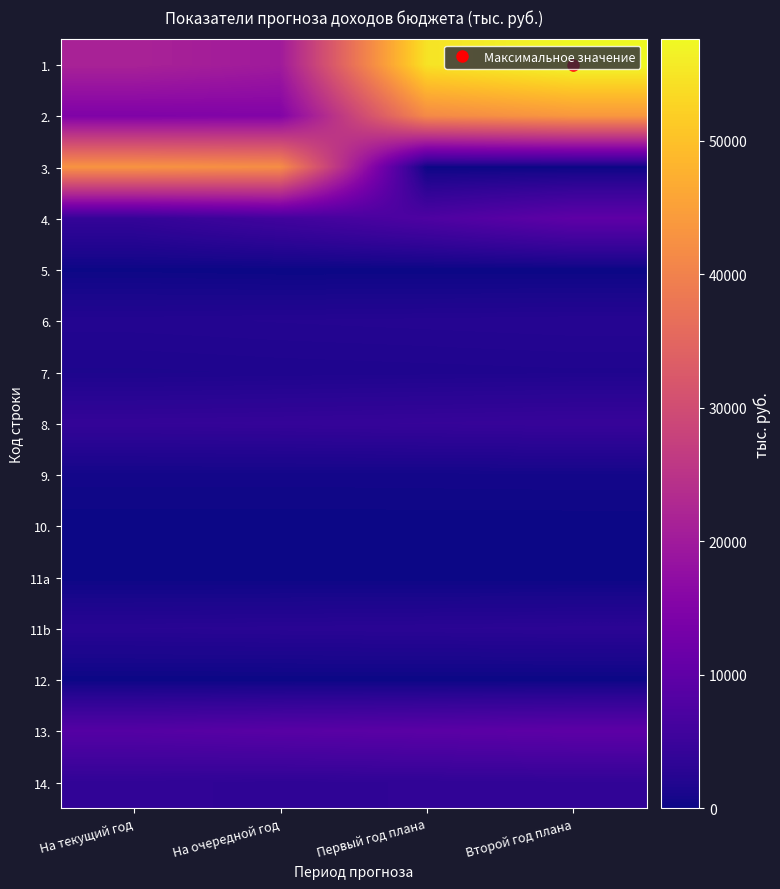

Reading left to right, what are all the values shown in this chart?

1.: На текущий год=21577.8	На очередной год=19902.1	Первый год плана=54617.1	Второй год плана=57572.8
2.: На текущий год=14706.6	На очередной год=15093.3	Первый год плана=41420.4	Второй год плана=43662.0
3.: На текущий год=43083.0	На очередной год=42038.6	Первый год плана=0.0	Второй год плана=0.0
4.: На текущий год=4074.0	На очередной год=5820.9	Первый год плана=7567.2	Второй год плана=9837.4
5.: На текущий год=127.0	На очередной год=0.0	Первый год плана=0.0	Второй год плана=0.0
6.: На текущий год=2175.1	На очередной год=2275.1	Первый год плана=2363.6	Второй год плана=2459.6
7.: На текущий год=1515.2	На очередной год=1615.2	Первый год плана=1678.0	Второй год плана=1746.5
8.: На текущий год=4049.4	На очередной год=4157.3	Первый год плана=4319.0	Второй год плана=4495.2
9.: На текущий год=573.5	На очередной год=573.5	Первый год плана=595.8	Второй год плана=620.1
10.: На текущий год=51.6	На очередной год=51.6	Первый год плана=53.6	Второй год плана=55.8
11a: На текущий год=14.9	На очередной год=0.0	Первый год плана=0.0	Второй год плана=0.0
11b: На текущий год=2704.3	На очередной год=2813.9	Первый год плана=2923.8	Второй год плана=3043.5
12.: На текущий год=7.1	На очередной год=7.5	Первый год плана=7.8	Второй год плана=8.1
13.: На текущий год=8469.3	На очередной год=8960.3	Первый год плана=9309.0	Второй год плана=9689.0
14.: На текущий год=3718.6	На очередной год=3498.1	Первый год плана=3633.9	Второй год плана=3782.3